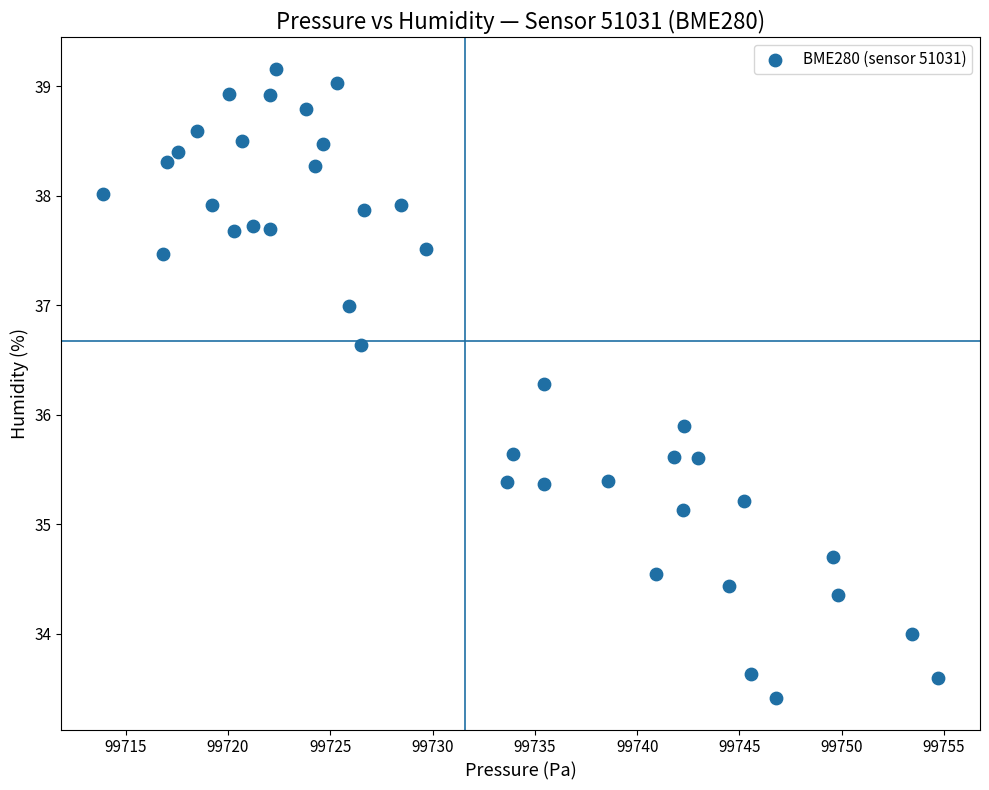

What is the range of X values (max minus min)?

40.8